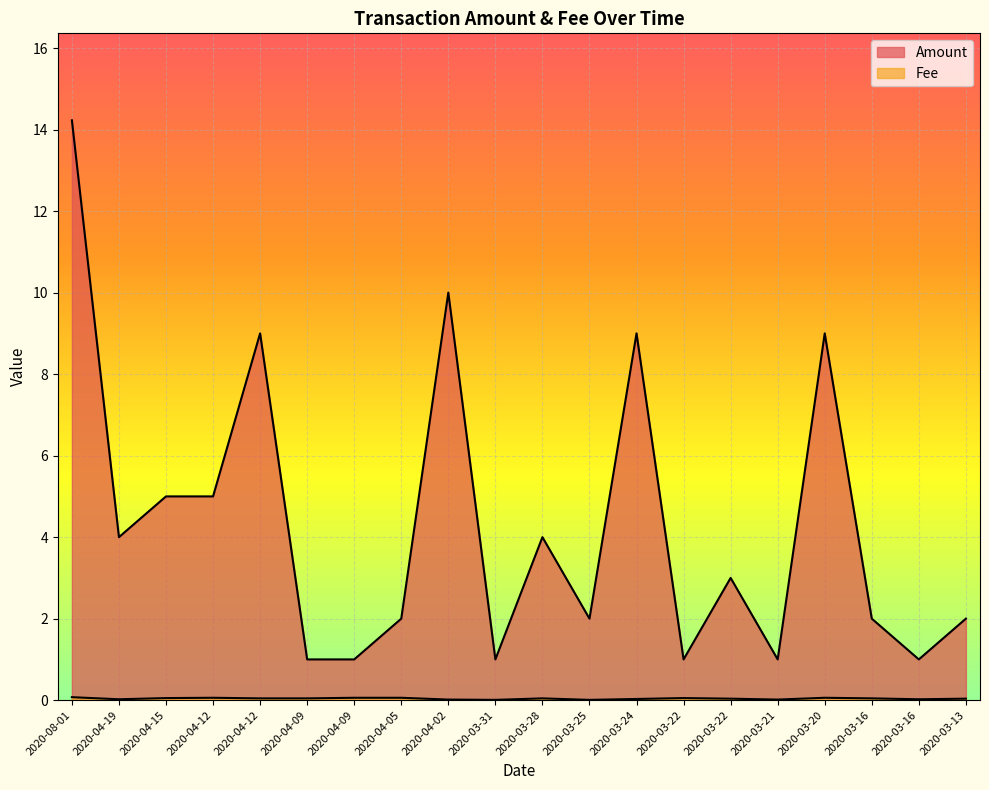

What is the maximum value for Fee?

0.1